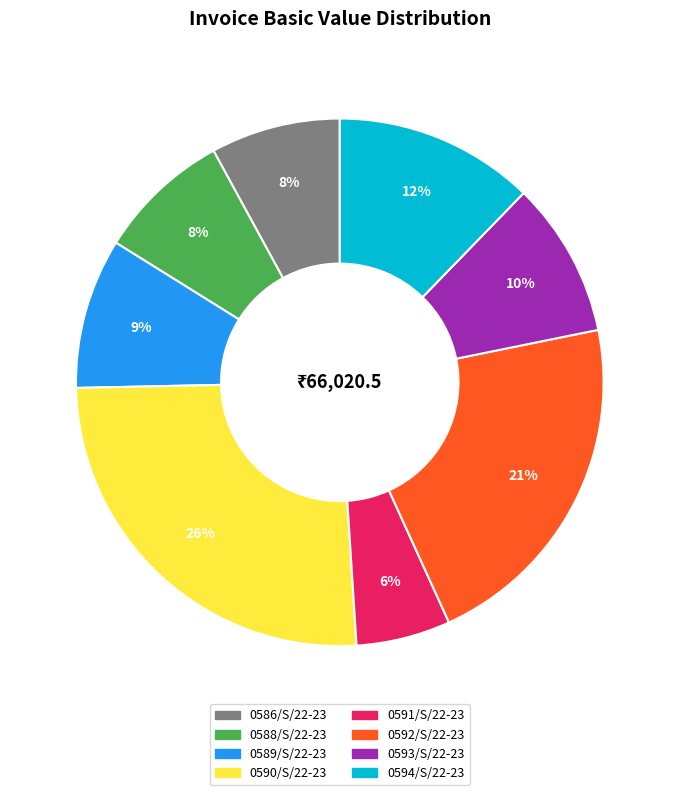

How many segments does this pie chart have?

8